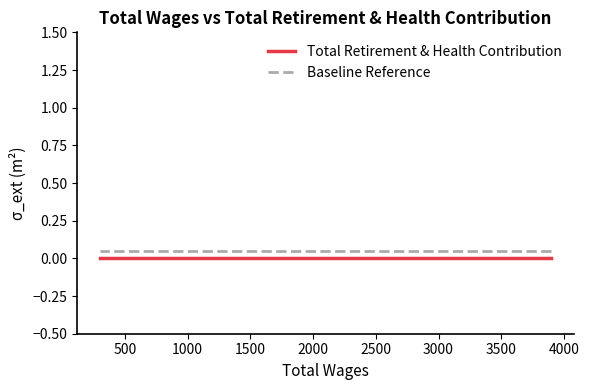

How many lines are shown in the chart?

2